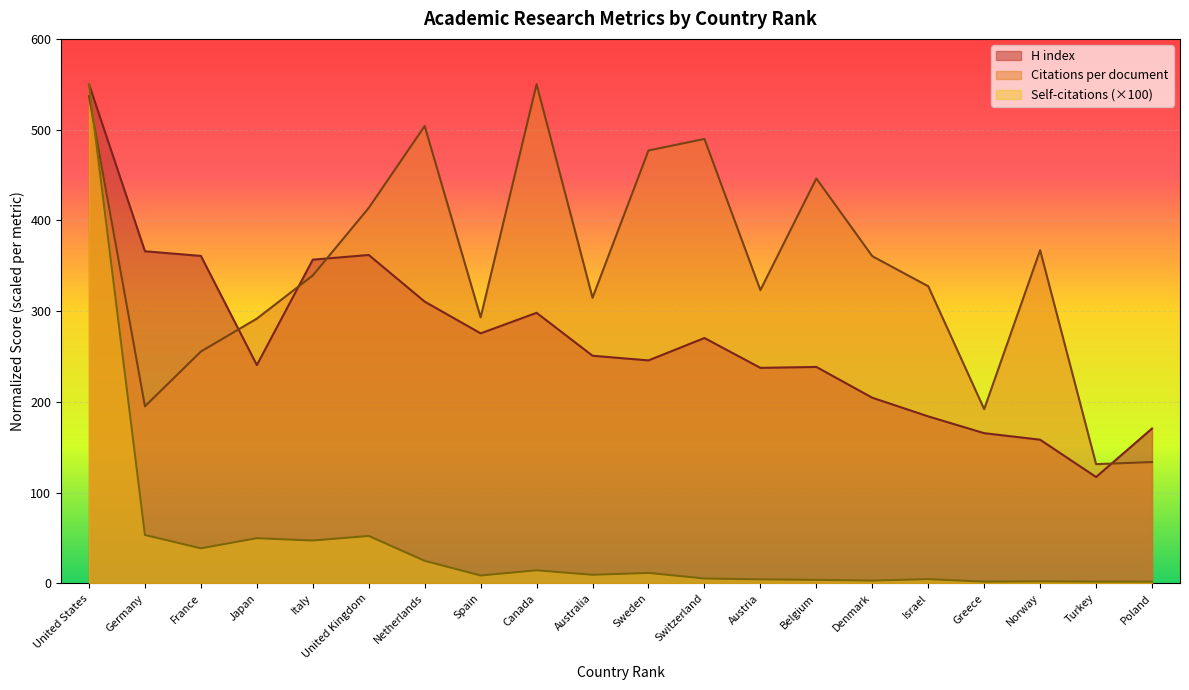

Does the chart display data point markers on the line(s)?

No